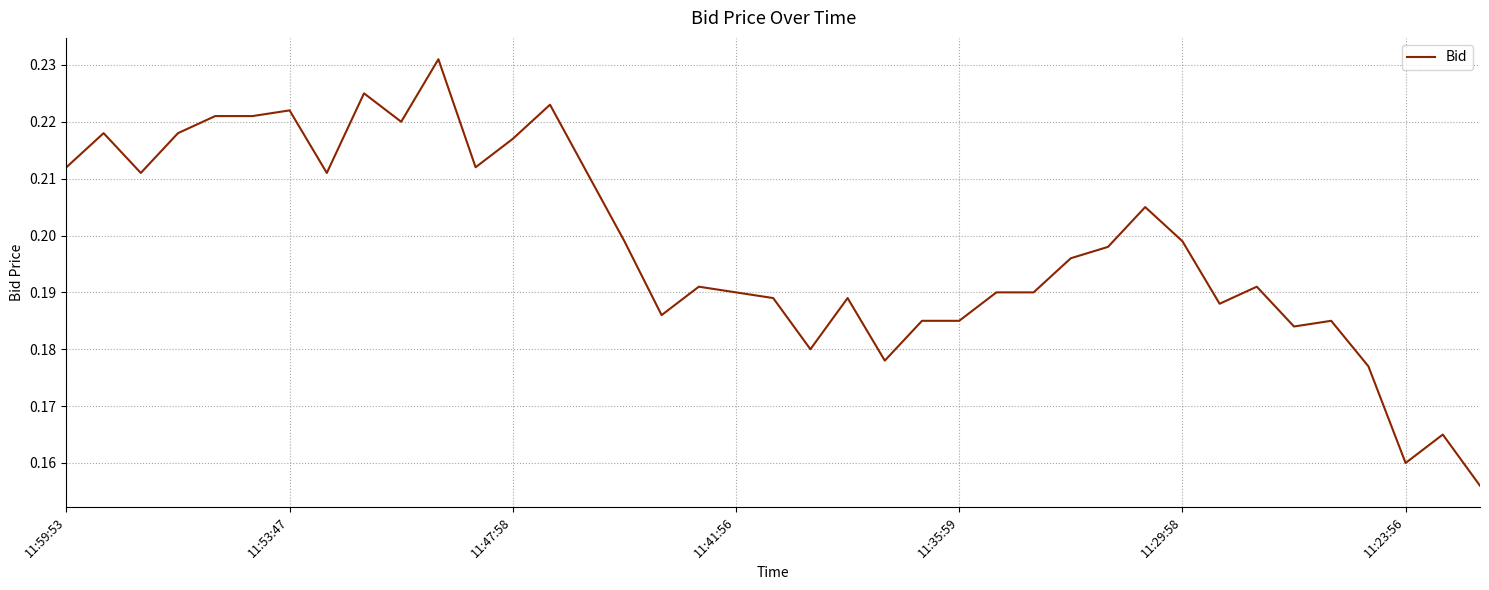

What is the greatest value displayed?

0.2